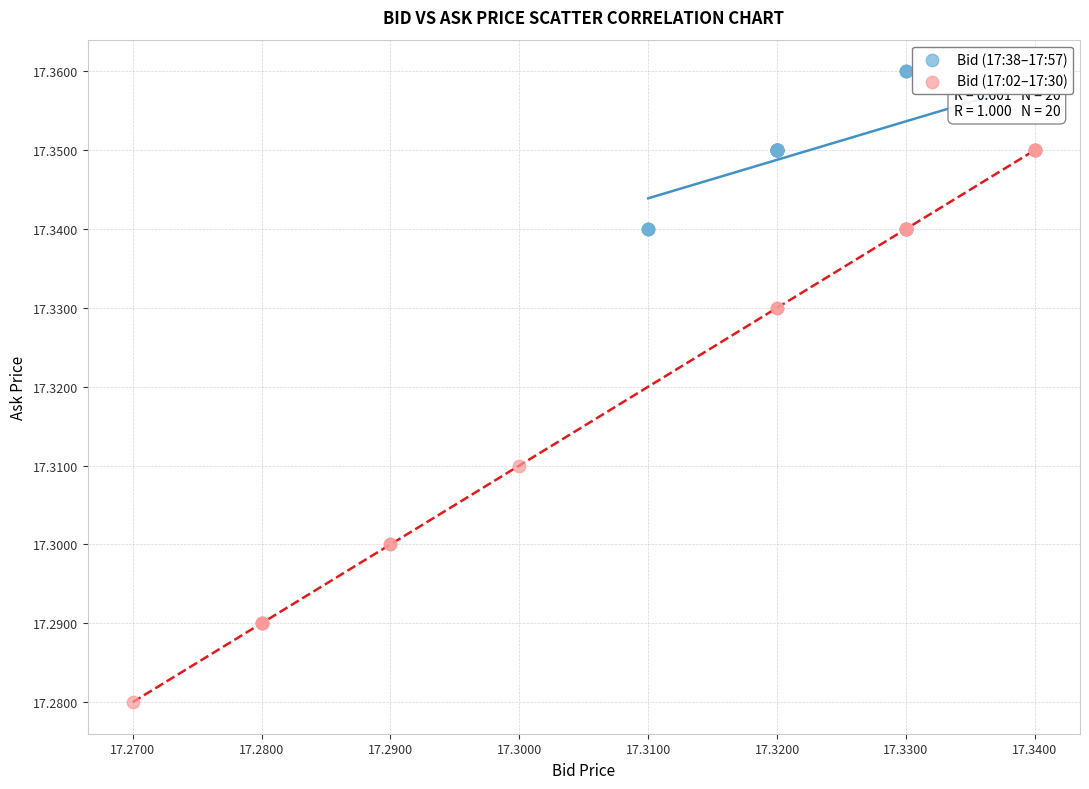

Which series contains the lowest Y value?

Bid (17:02–17:30)